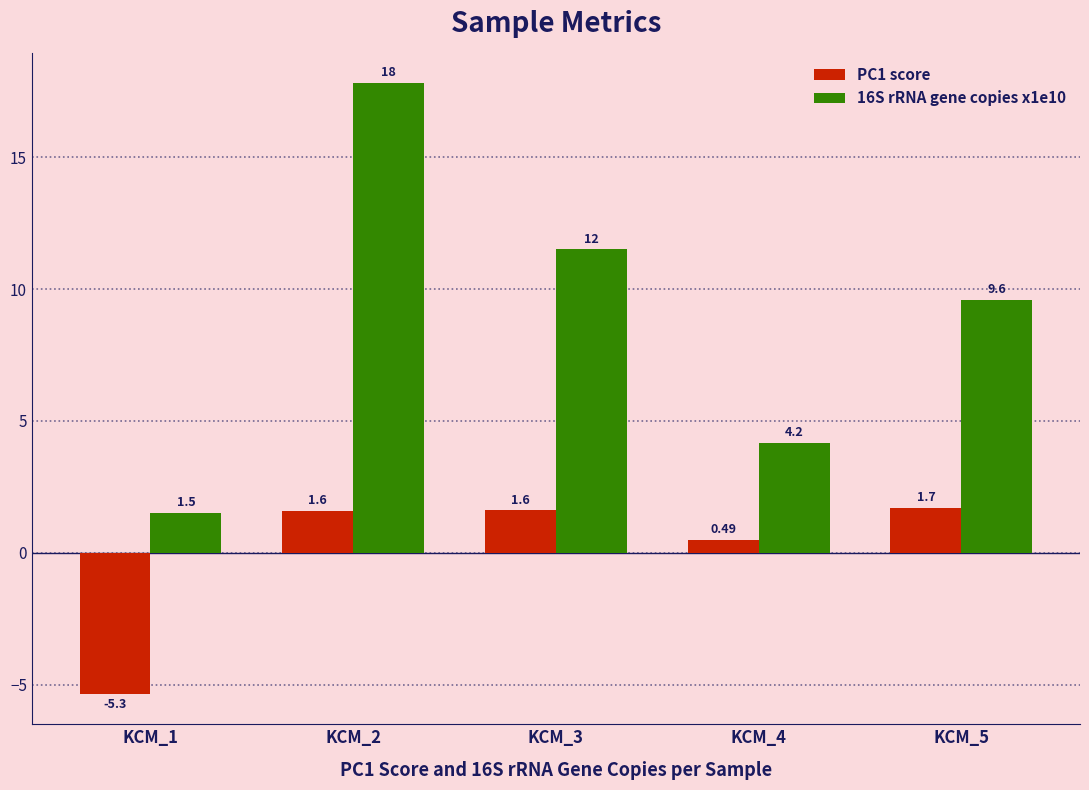

What is the difference between the maximum and second lowest values in the 16S rRNA gene copies x1e10 series?

13.6